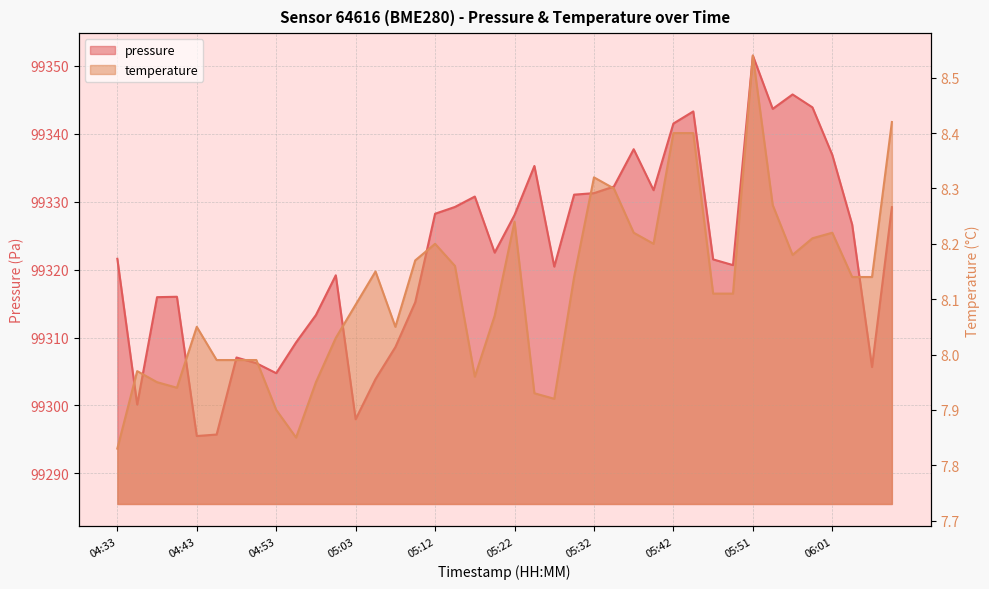

Reading left to right, list all the values displayed in this chart.

pressure: 99321.6	99300.1	99315.9	99316.0	99295.5	99295.7	99307.1	99306.2	99304.8	99309.3	99313.3	99319.2	99298.0	99303.9	99308.6	99315.2	99328.2	99329.2	99330.8	99322.5	99328.0	99335.2	99320.4	99331.0	99331.2	99332.2	99337.7	99331.7	99341.5	99343.3	99321.5	99320.7	99351.5	99343.7	99345.8	99343.9	99336.9	99326.6	99305.7	99329.2
temperature: 7.8	8.0	8.0	7.9	8.1	8.0	8.0	8.0	7.9	7.8	8.0	8.0	8.1	8.2	8.1	8.2	8.2	8.2	8.0	8.1	8.2	7.9	7.9	8.1	8.3	8.3	8.2	8.2	8.4	8.4	8.1	8.1	8.5	8.3	8.2	8.2	8.2	8.1	8.1	8.4